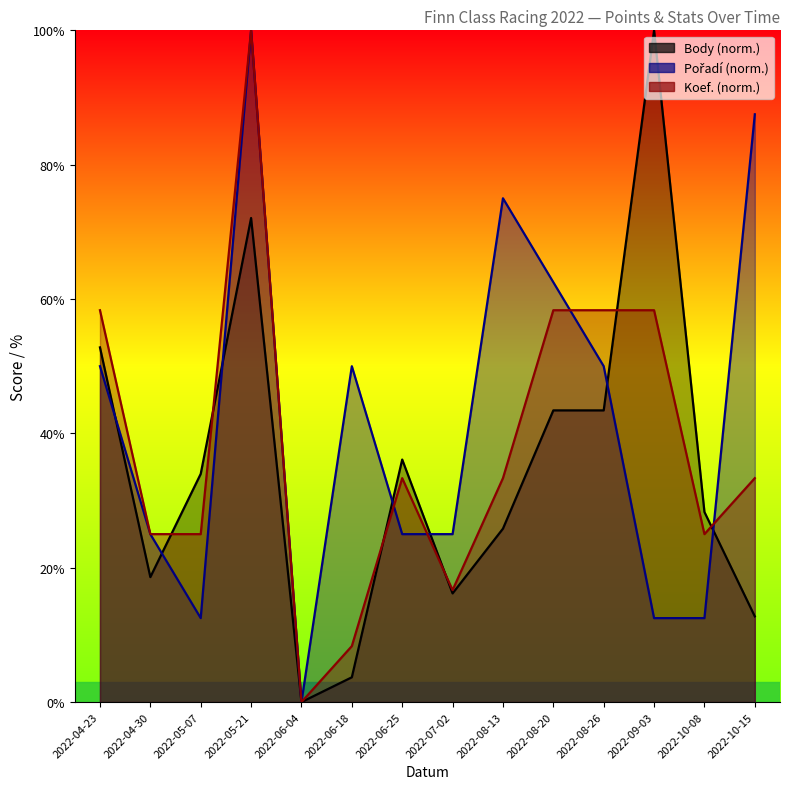

Which series changed the most between 2022-04-23 and 2022-05-21?

Pořadí